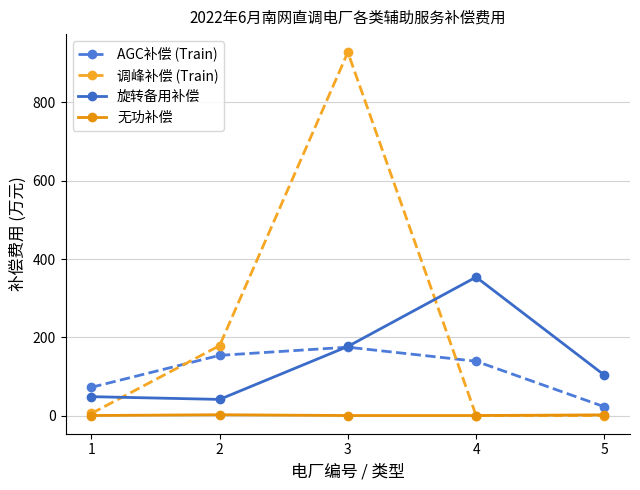

Where is the first local minimum for 旋转备用补偿?

2